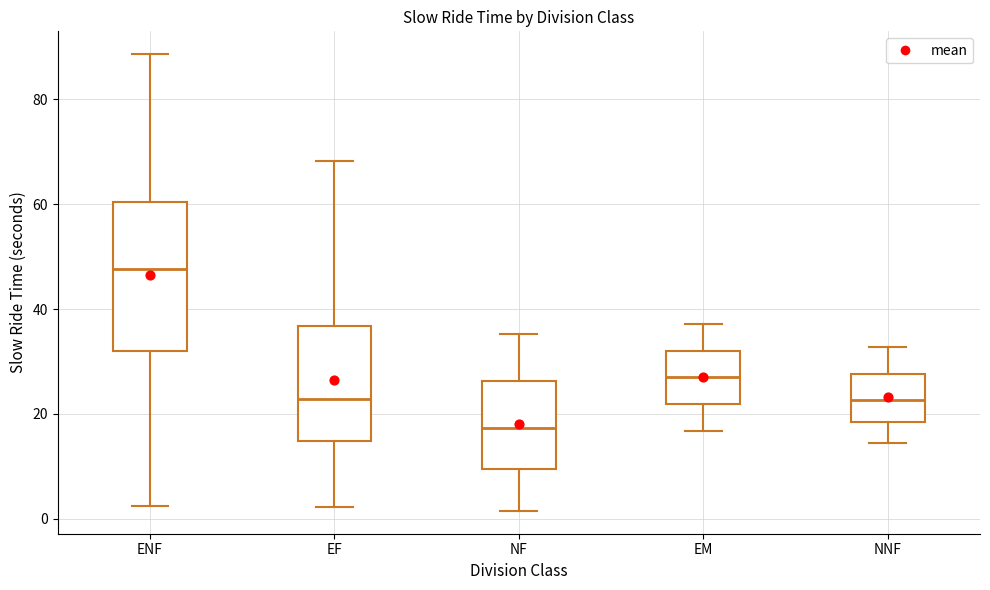

Reading left to right, transcribe this box plot: for each box, give where its median line is, the range the box spans, and where its two whiskers end, as read against the y-axis. The values are not printed on the chart, so give them approximately, as read against the axis.

ENF: median 48, box 32 to 60, whiskers 2 to 88
EF: median 22, box 14 to 36, whiskers 2 to 68
NF: median 18, box 10 to 26, whiskers 2 to 36
EM: median 26, box 22 to 32, whiskers 16 to 38
NNF: median 22, box 18 to 28, whiskers 14 to 32